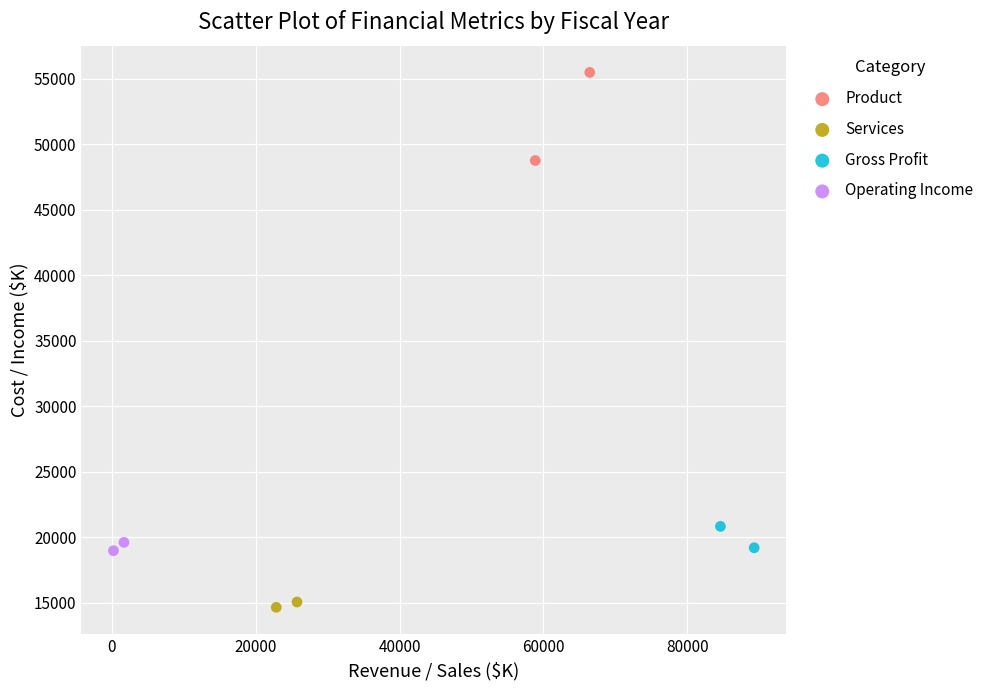

Which series reaches the minimum Y coordinate?

Services